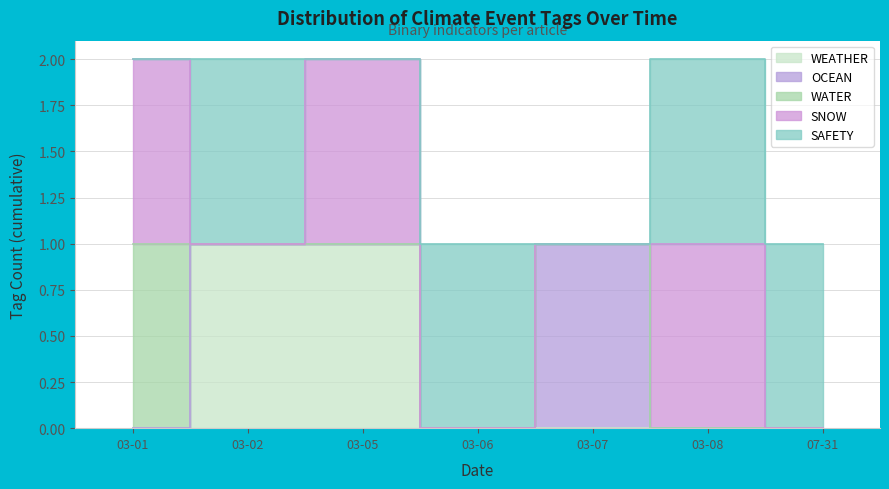

What is the label of the 7th point from the left?

2024-07-31